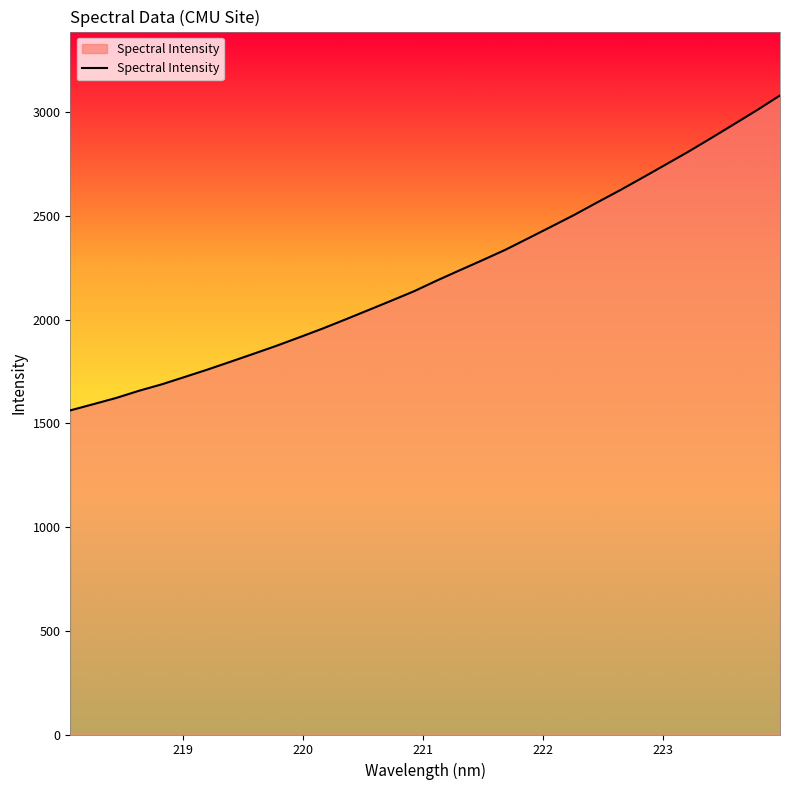

What is the average value?

2219.4